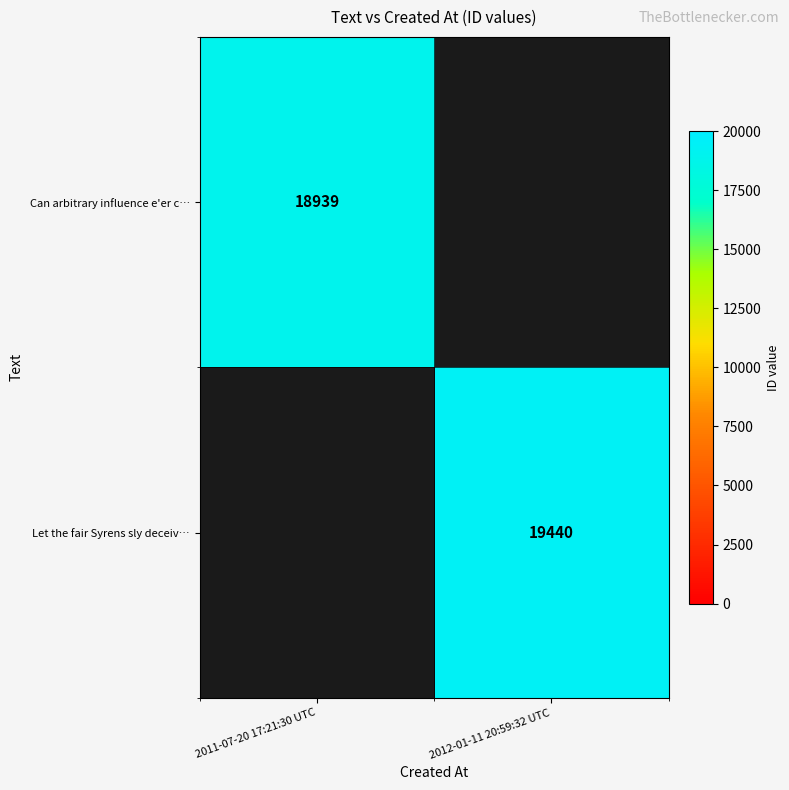

True or false: Can arbitrary influence e'er c… has a value of 18939 at 2011-07-20 17:21:30 UTC.

True